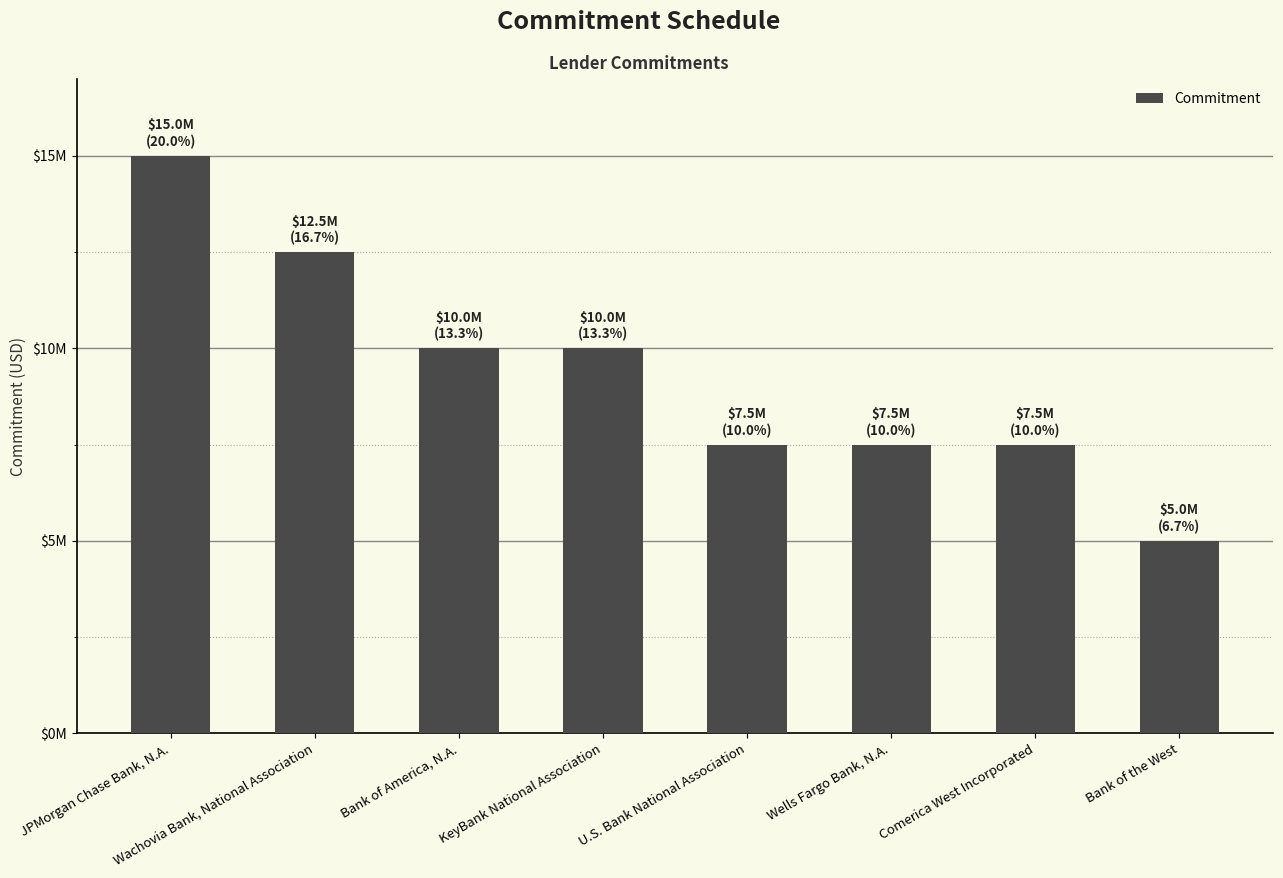

Does the chart contain any negative values?

No